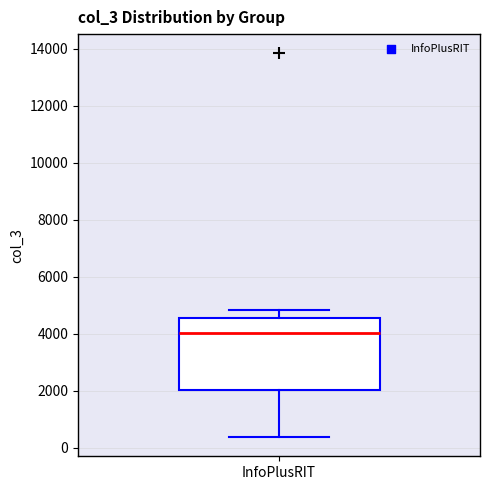

Read this box plot against the y-axis: the position of the median line, the range covered by the box, and the ends of both whiskers. The values are not printed on the chart, so give them approximately, as read against the axis.

median 4000, box 2000 to 4600, whiskers 400 to 4800